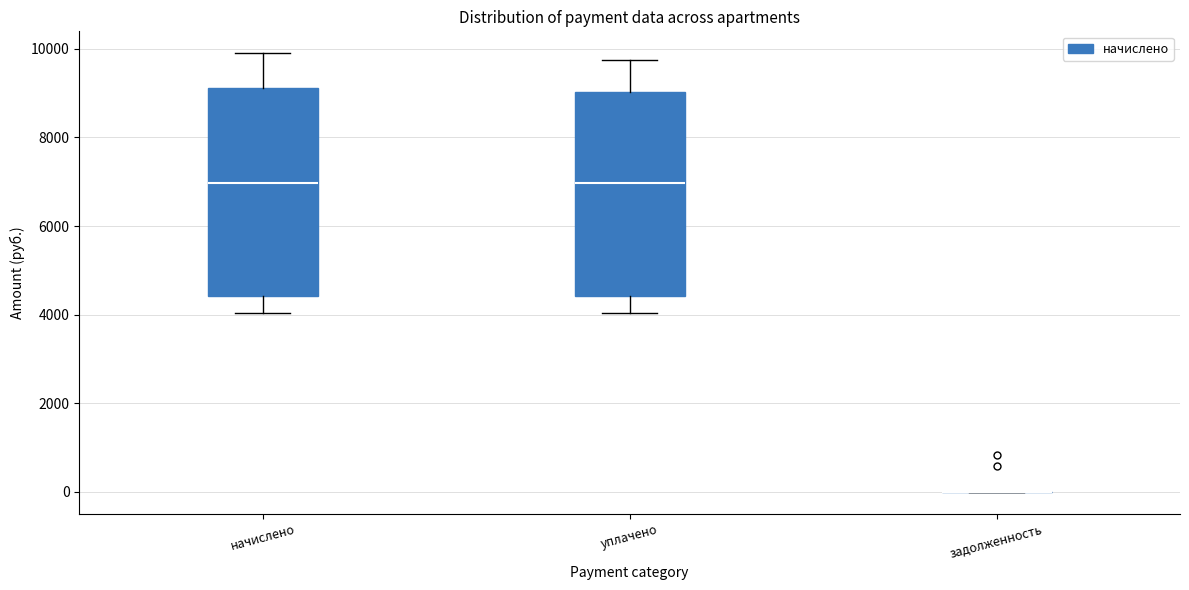

Reading left to right, read every box against the y-axis: the position of its median line, the range the box covers, and the ends of its whiskers. The values are not printed on the chart, so give them approximately, as read against the axis.

начислено: median 7000, box 4400 to 9200, whiskers 4000 to 10000
уплачено: median 7000, box 4400 to 9000, whiskers 4000 to 9800
задолженность: box collapsed to a line at 0, whiskers 0 to 0